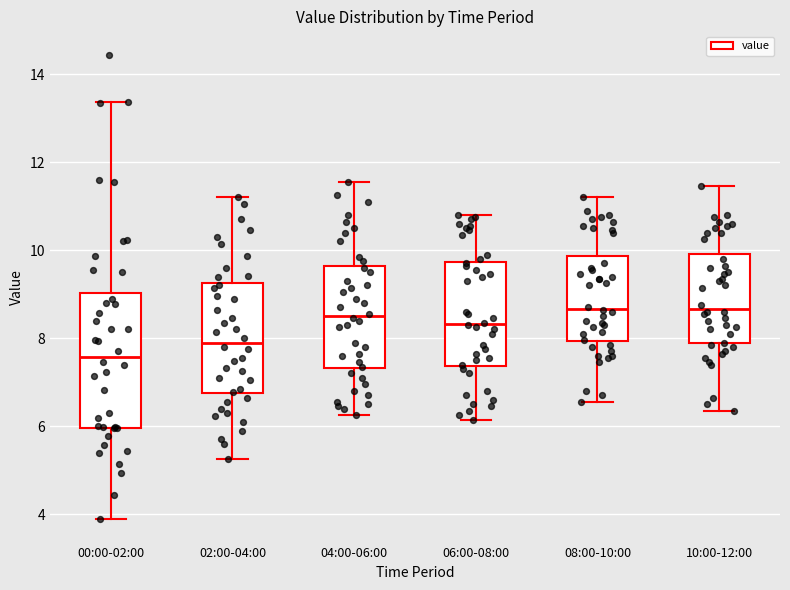

Reading left to right, transcribe this box plot: for each box, give where its median line is, the range the box spans, and where its two whiskers end, as read against the y-axis. The values are not printed on the chart, so give them approximately, as read against the axis.

00:00-02:00: median 7.6, box 6.0 to 9.0, whiskers 3.8 to 13.4
02:00-04:00: median 8.0, box 6.8 to 9.2, whiskers 5.2 to 11.2
04:00-06:00: median 8.6, box 7.4 to 9.6, whiskers 6.2 to 11.6
06:00-08:00: median 8.4, box 7.4 to 9.8, whiskers 6.2 to 10.8
08:00-10:00: median 8.6, box 8.0 to 9.8, whiskers 6.6 to 11.2
10:00-12:00: median 8.6, box 7.8 to 10.0, whiskers 6.4 to 11.4